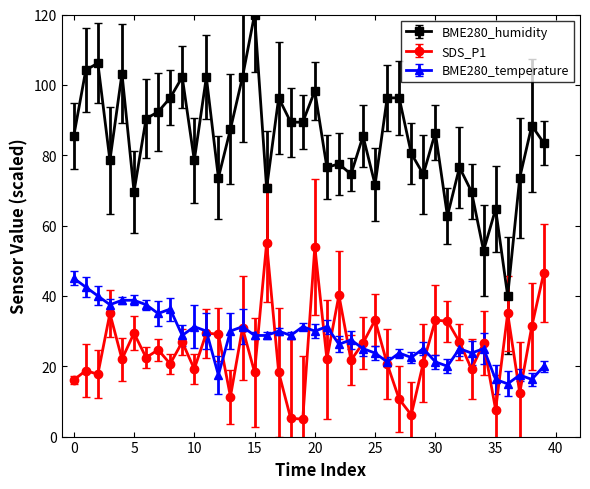

What is the value of the SDS_P1 point at the 37th from the left?

35.0